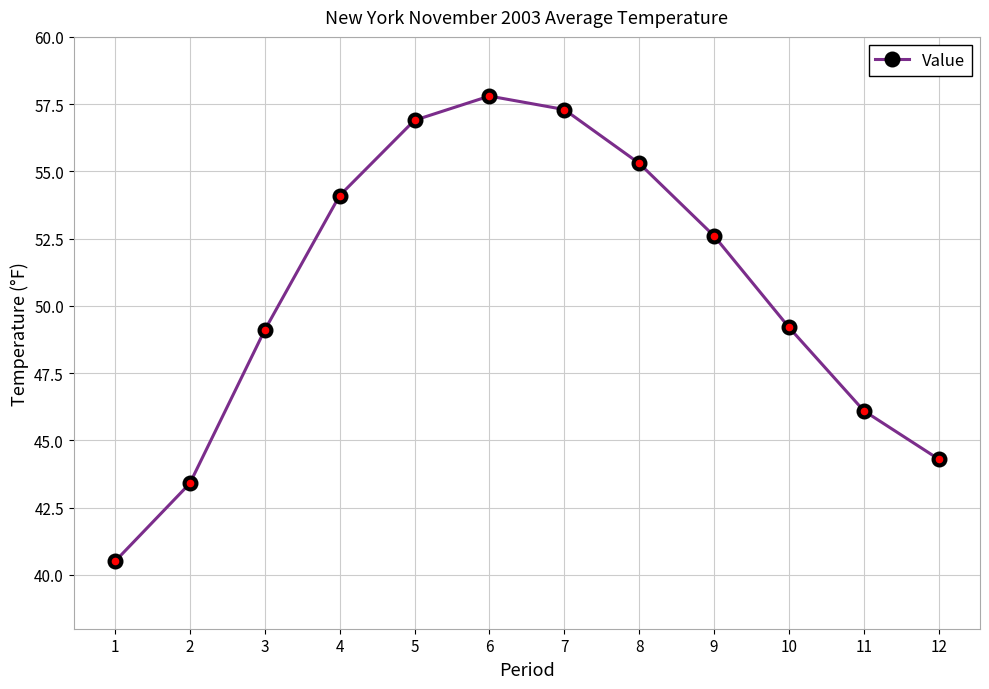

Which has a higher value, 5 or 8?

5